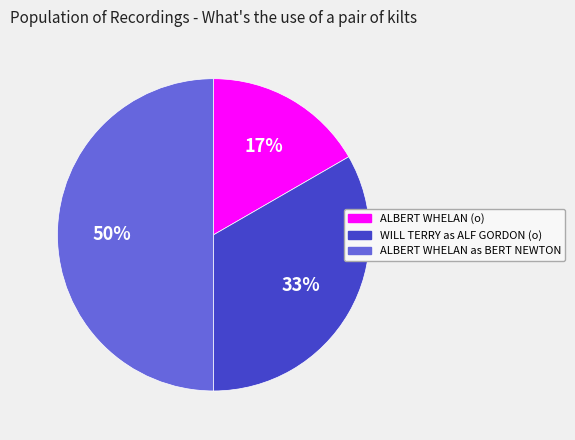

Rank the categories by value from lowest to highest.

ALBERT WHELAN (o), WILL TERRY as ALF GORDON (o), ALBERT WHELAN as BERT NEWTON